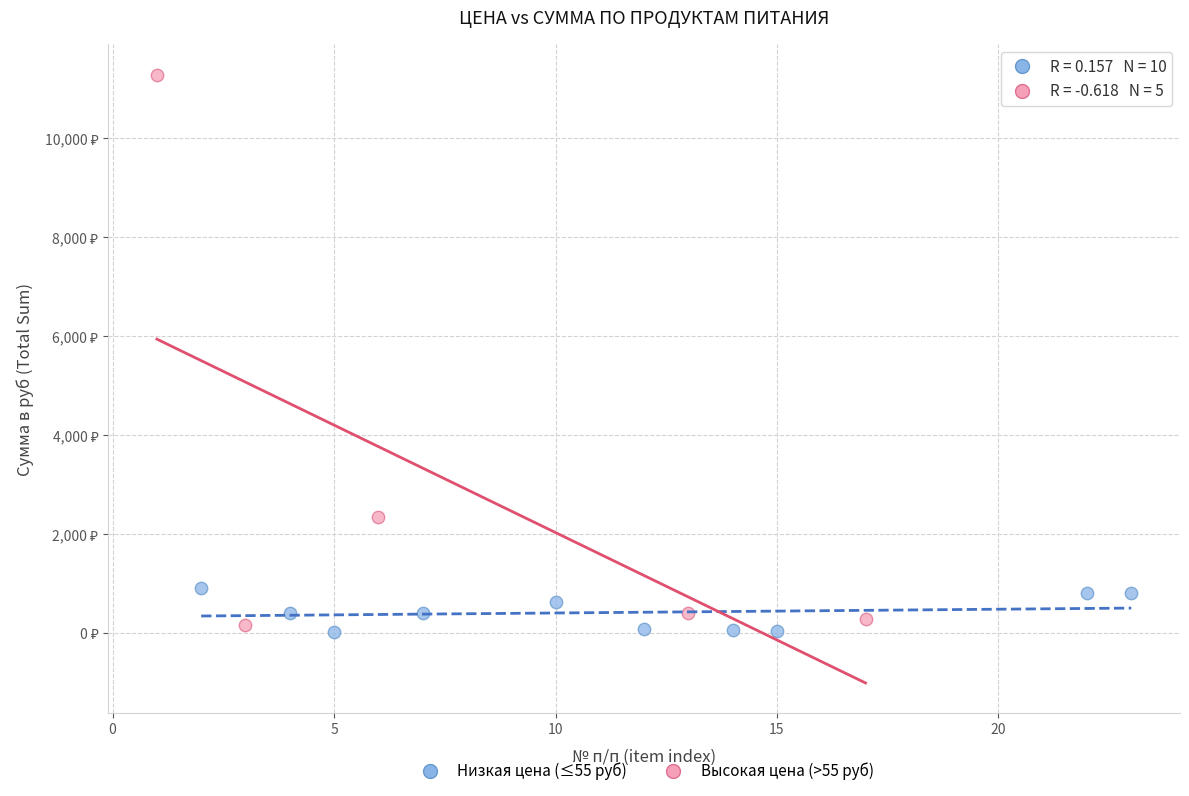

Which series contains the lowest Y value?

Низкая цена (≤55 руб)